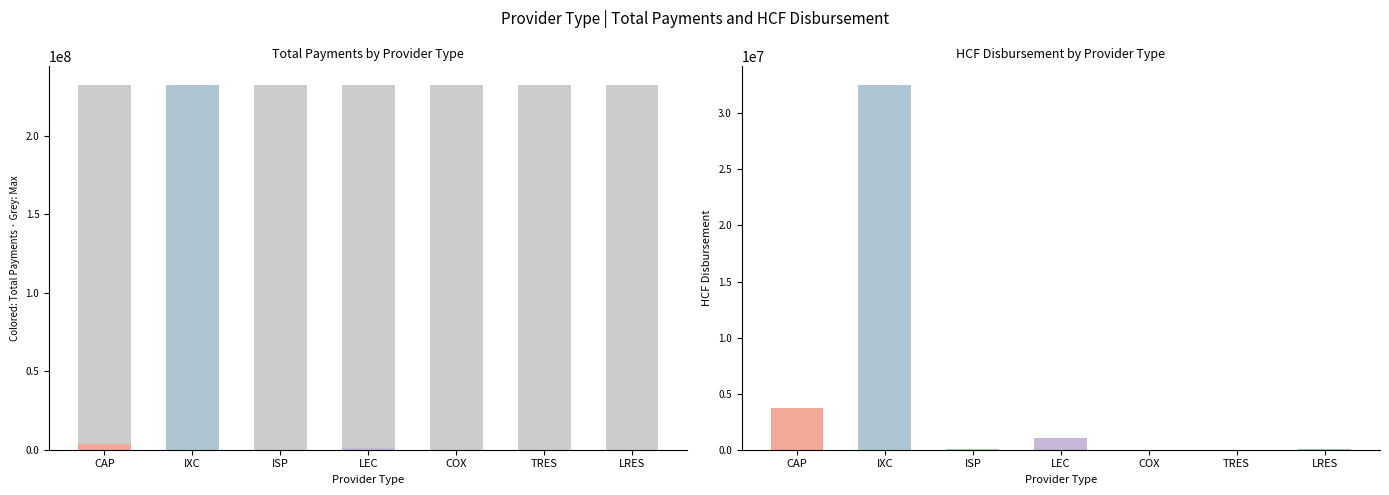

What is the label of the 3rd bar from the right?

COX